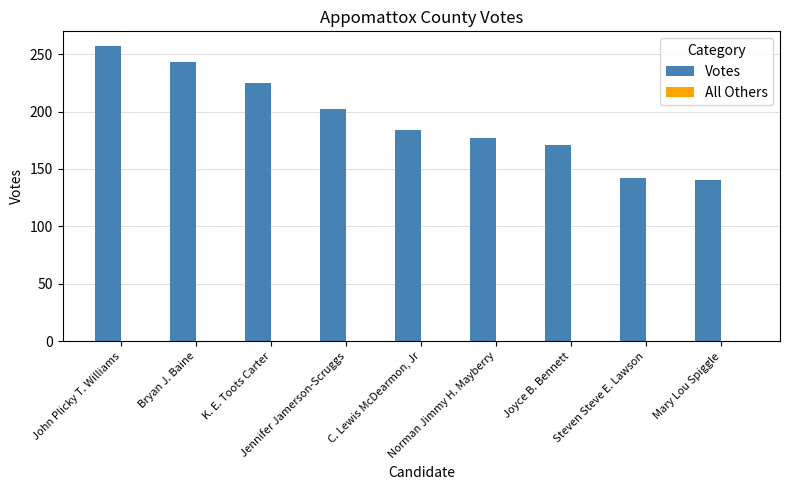

What is the greatest value displayed?

257